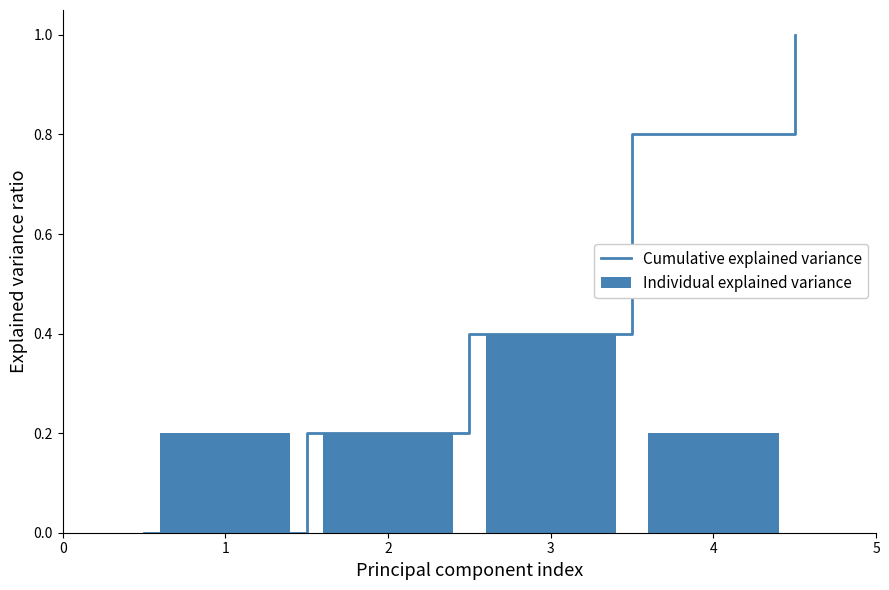

What is the sum of the Individual explained variance values at 1 and 4?

0.4